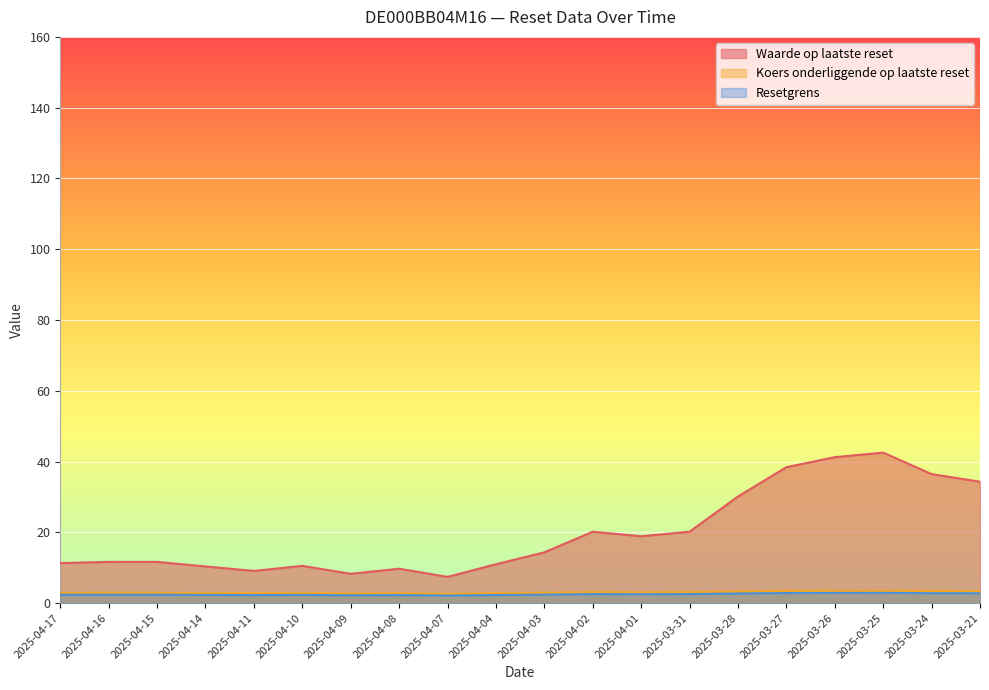

How many data points in Waarde op laatste reset are above 14?

10